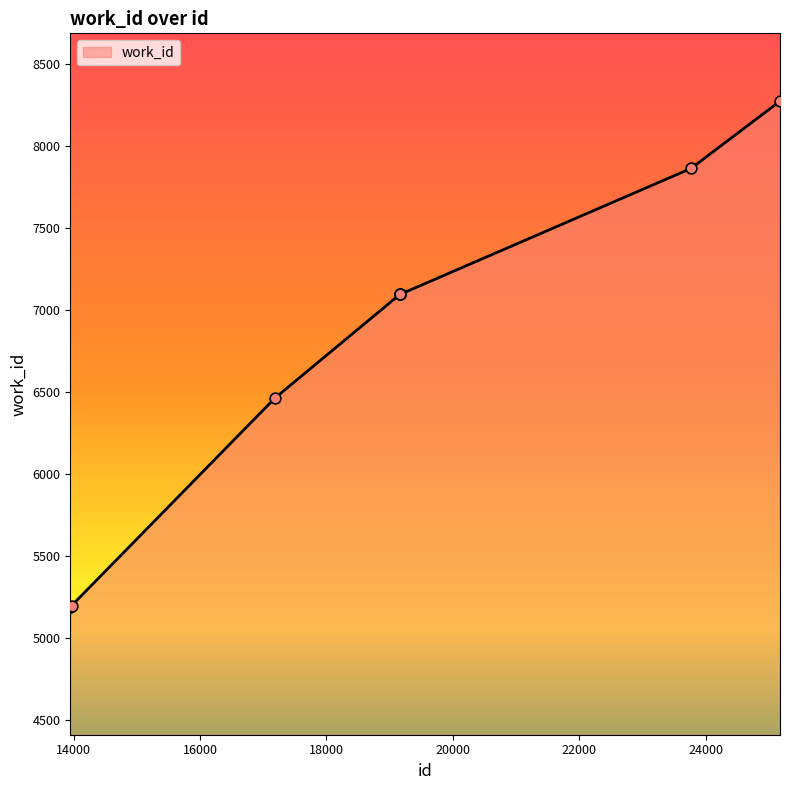

What is the greatest value displayed?

8272